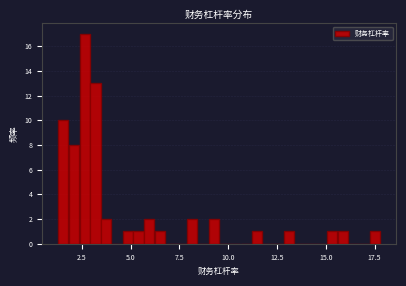

Around what value on the x-axis is the tallest bar? Give the approximate position of its centre, as read against the axis.

2.5